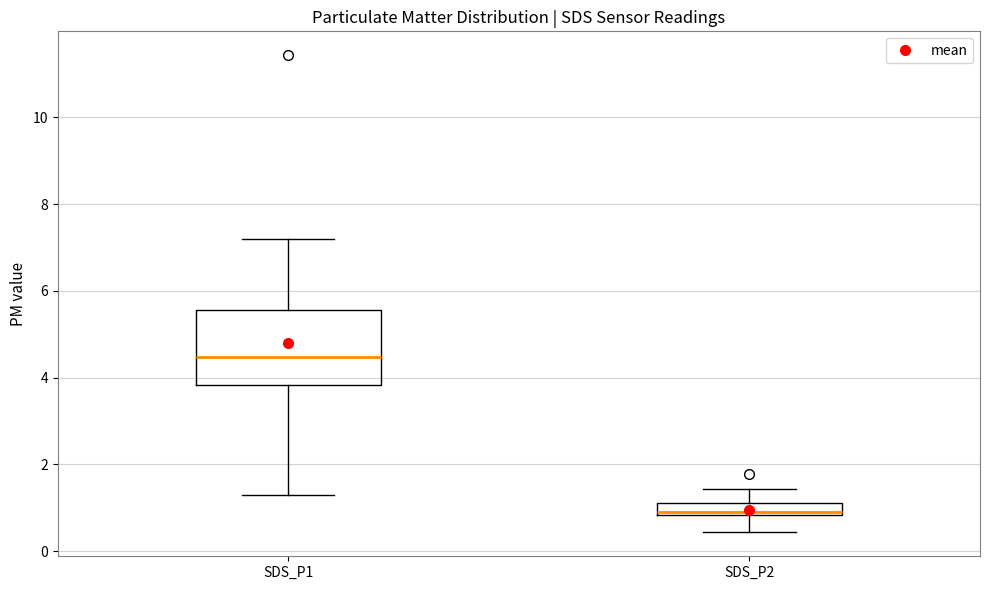

Where does the median line of the box for SDS_P1 sit on the y-axis? The values are not printed on the chart, so give them approximately, as read against the axis.

4.4